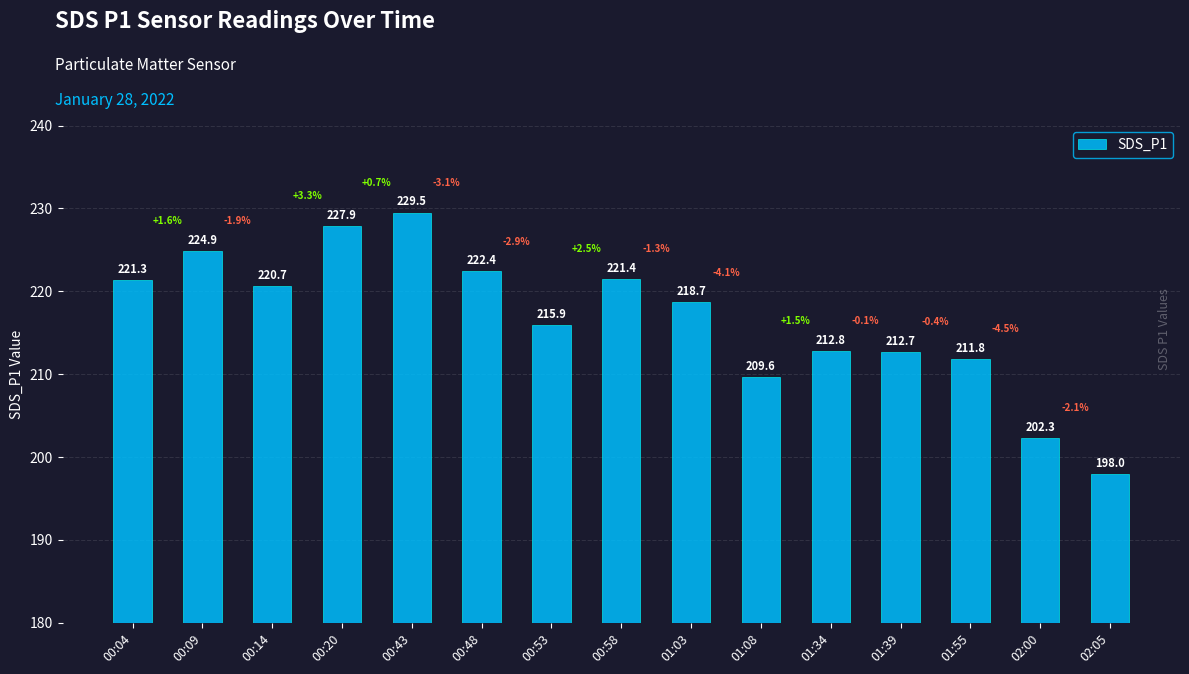

What is the greatest value displayed?

229.5